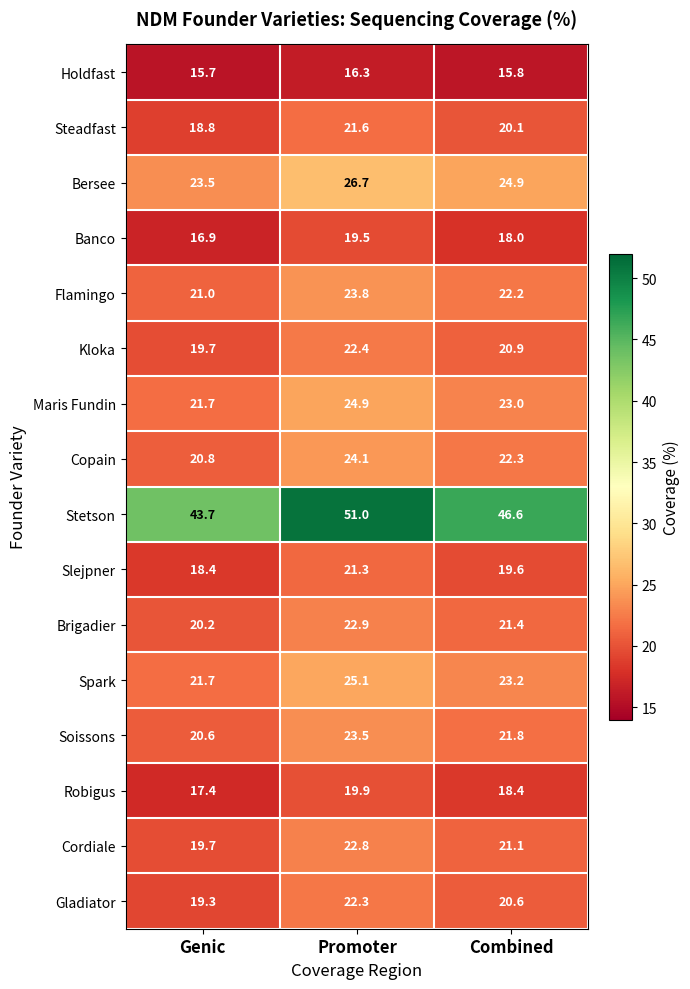

The value of Spark at Genic is 21.7. True or false?

True